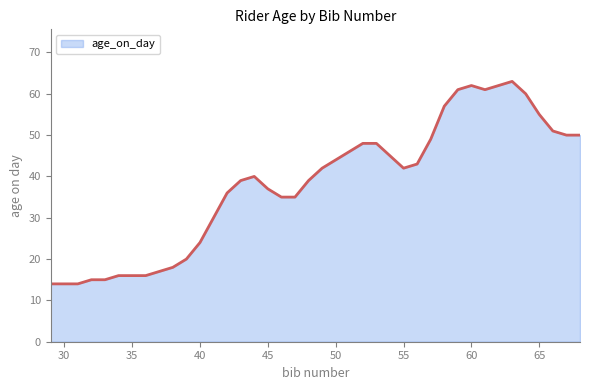

What is the minimum value shown in the chart?

14